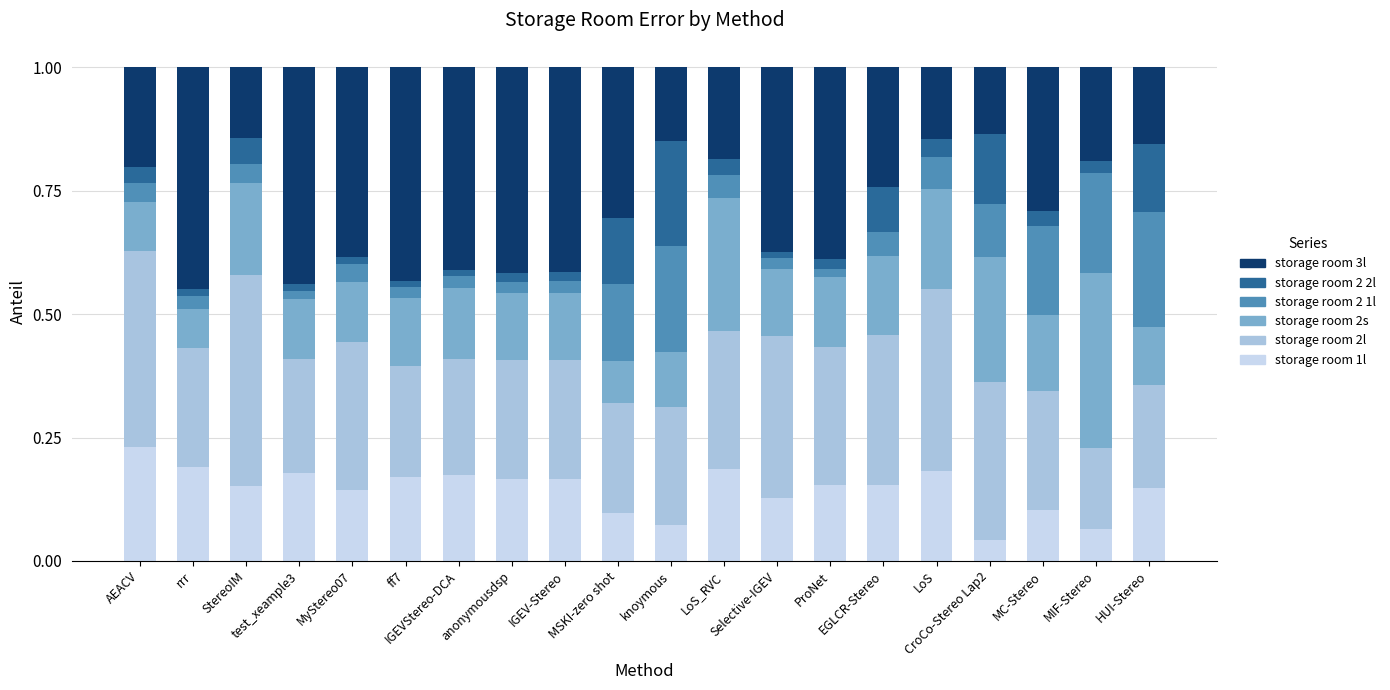

At EGLCR-Stereo, list the series in order from smallest to largest.

storage room 2 1l, storage room 2 2l, storage room 1l, storage room 2s, storage room 3l, storage room 2l